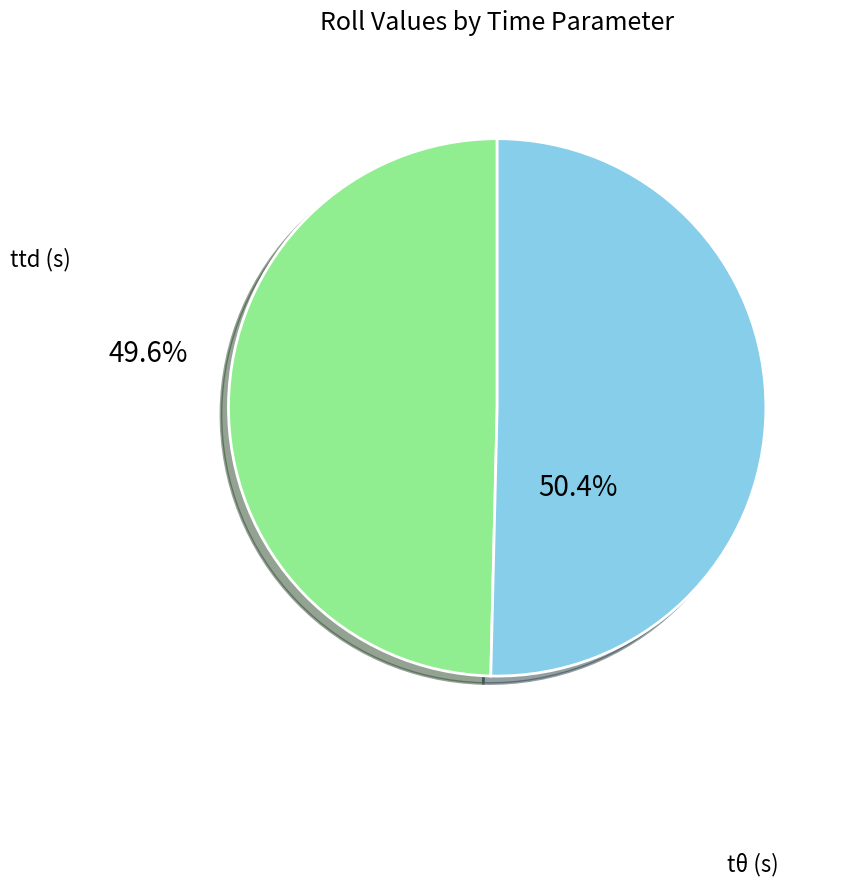

What is the largest slice in the pie chart?

tθ (s)